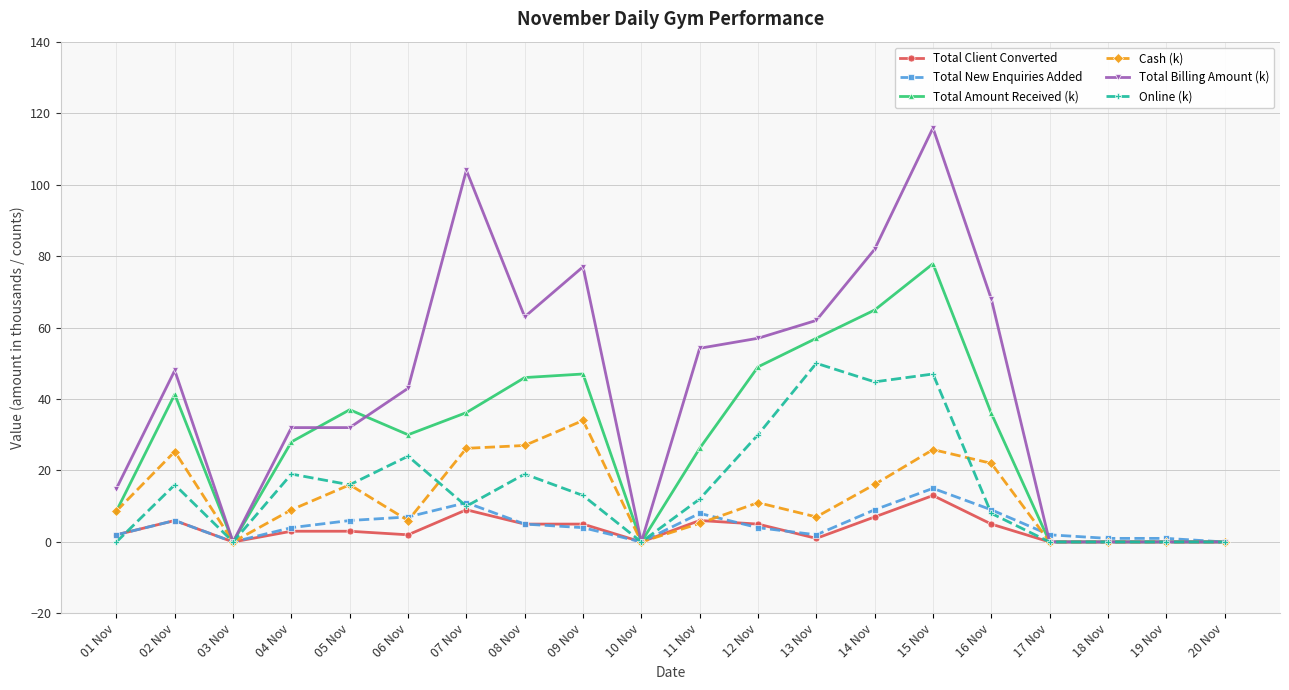

What is the label of the 13th point from the left?

13 Nov